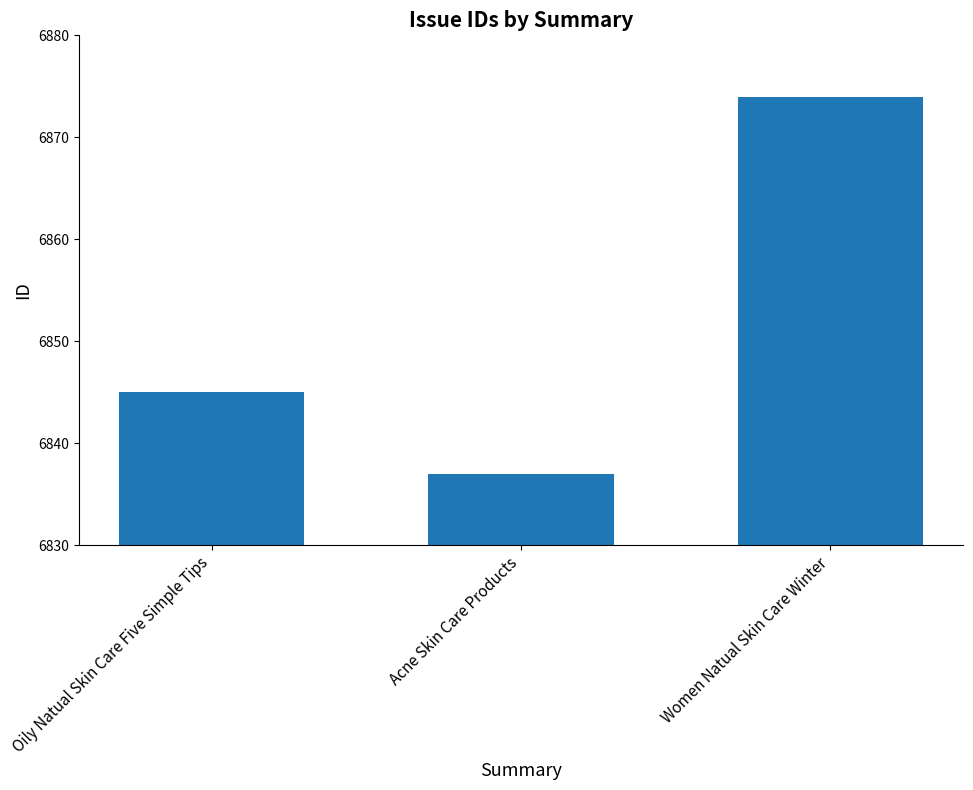

How many data points are less than 6845?

1